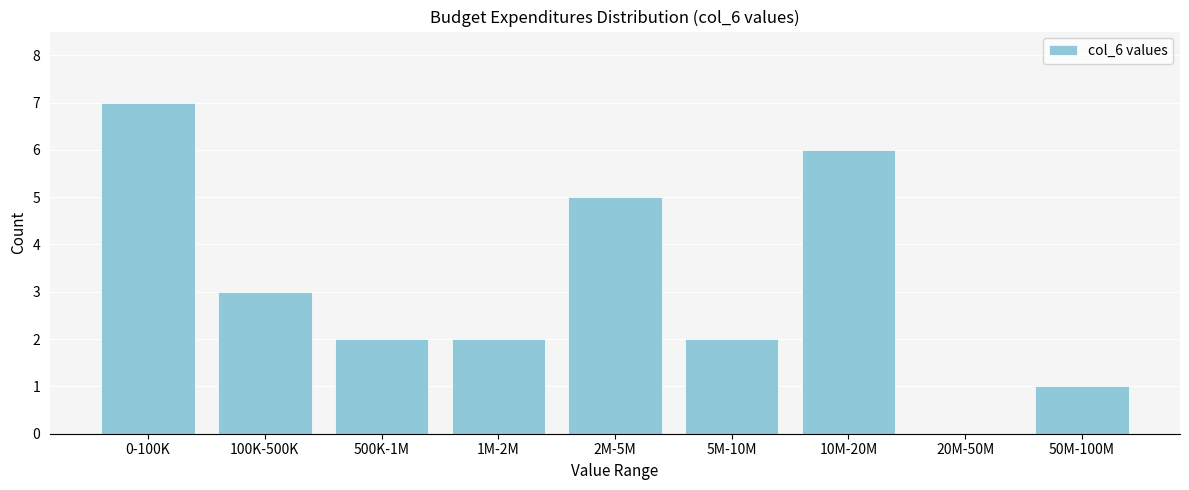

Reading left to right, extract all data points from this chart.

0-100K=7	100K-500K=3	500K-1M=2	1M-2M=2	2M-5M=5	5M-10M=2	10M-20M=6	20M-50M=0	50M-100M=1